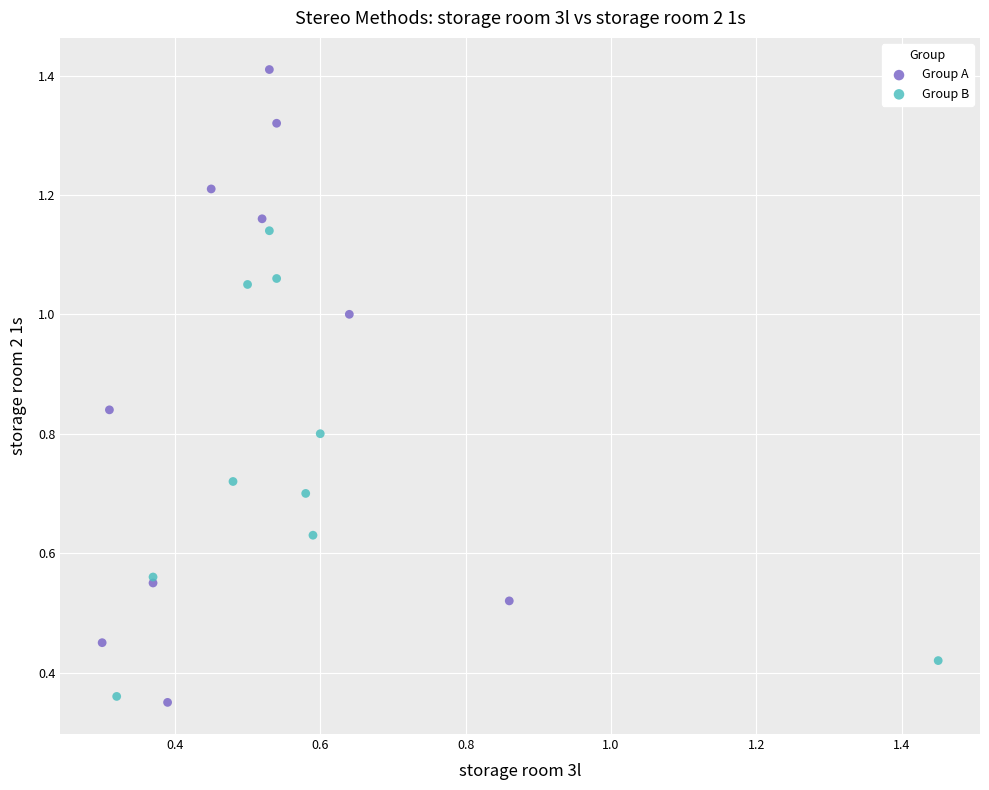

Which series contains the lowest Y value?

Group A